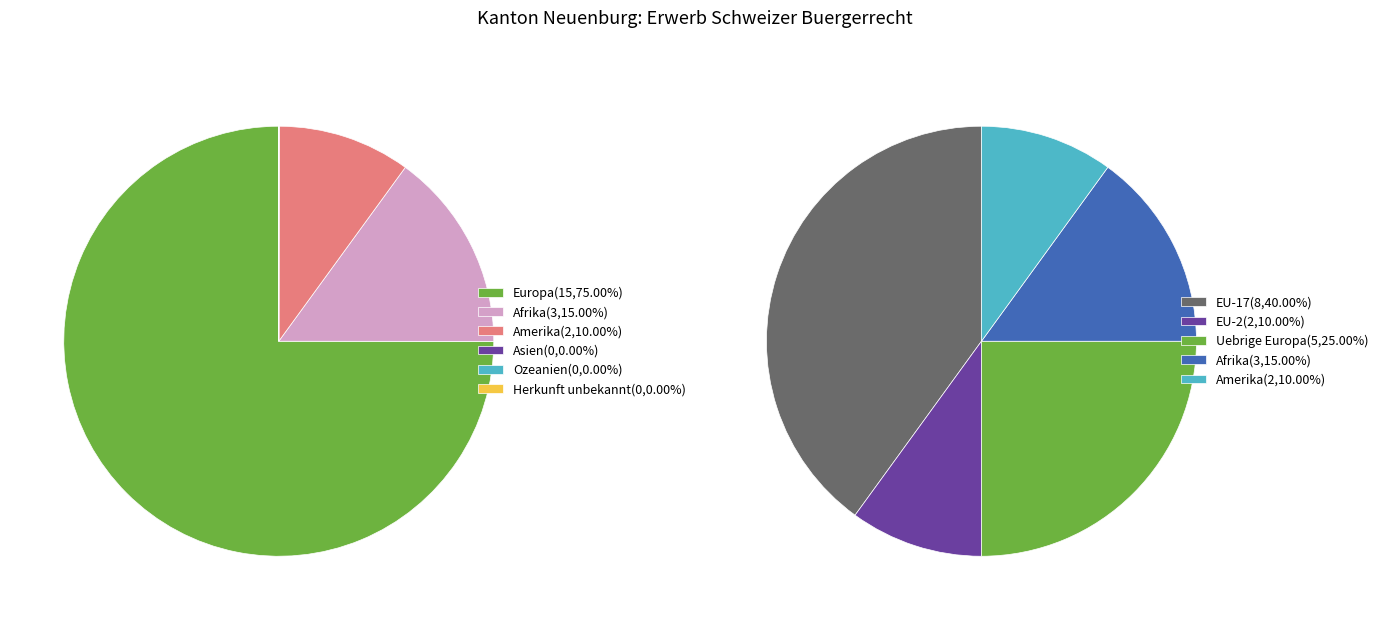

Is it true that Herkunft unbekannt is 15% of the pie?

False